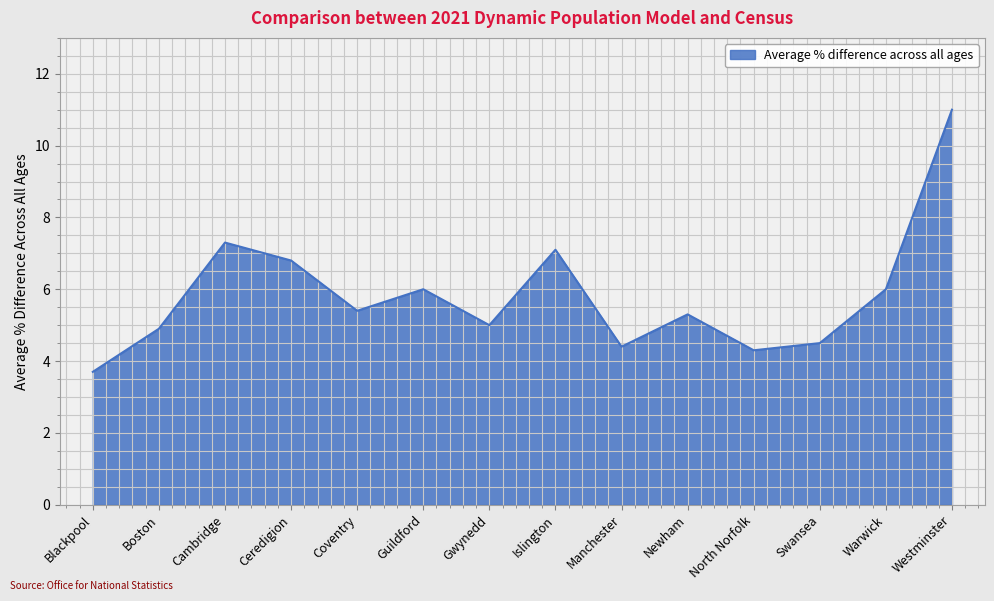

Approximately how many times larger is the value at Newham compared to Gwynedd?

1.1